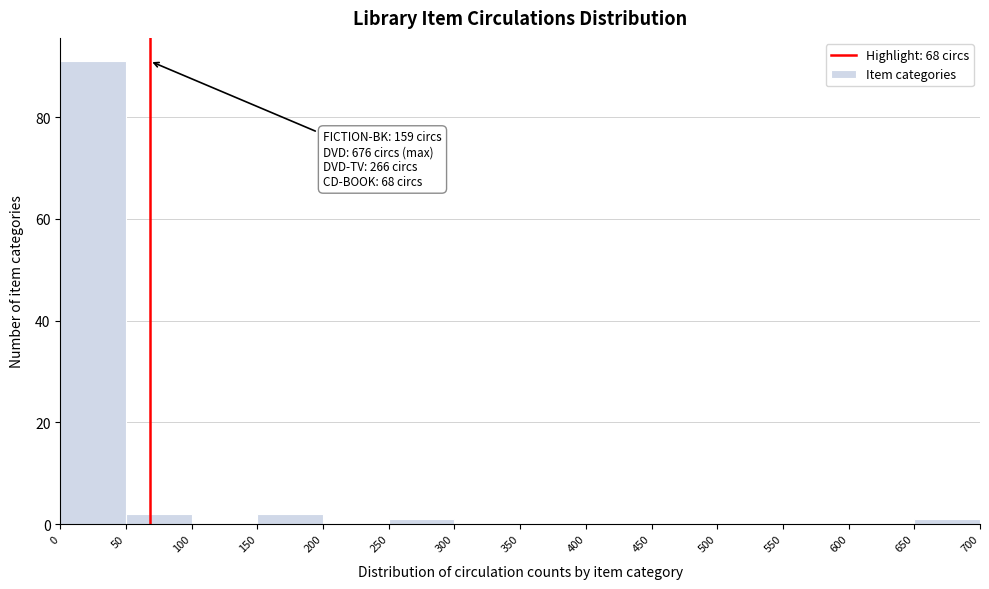

Over which range of the x-axis is the bar tallest?

0 to 50